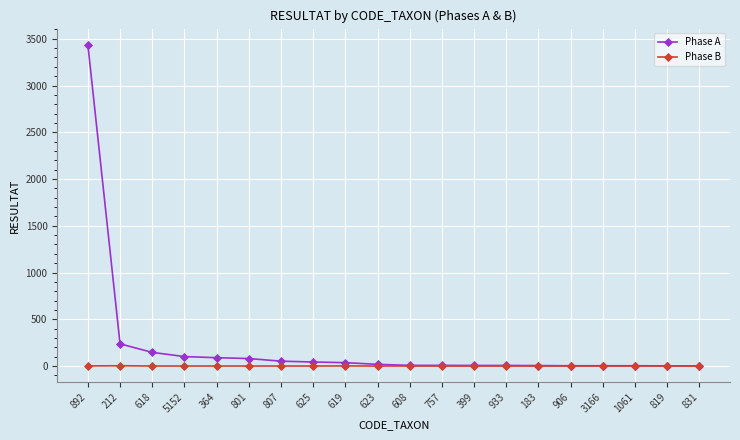

Is it true that Phase A equals 1 at 831?

True